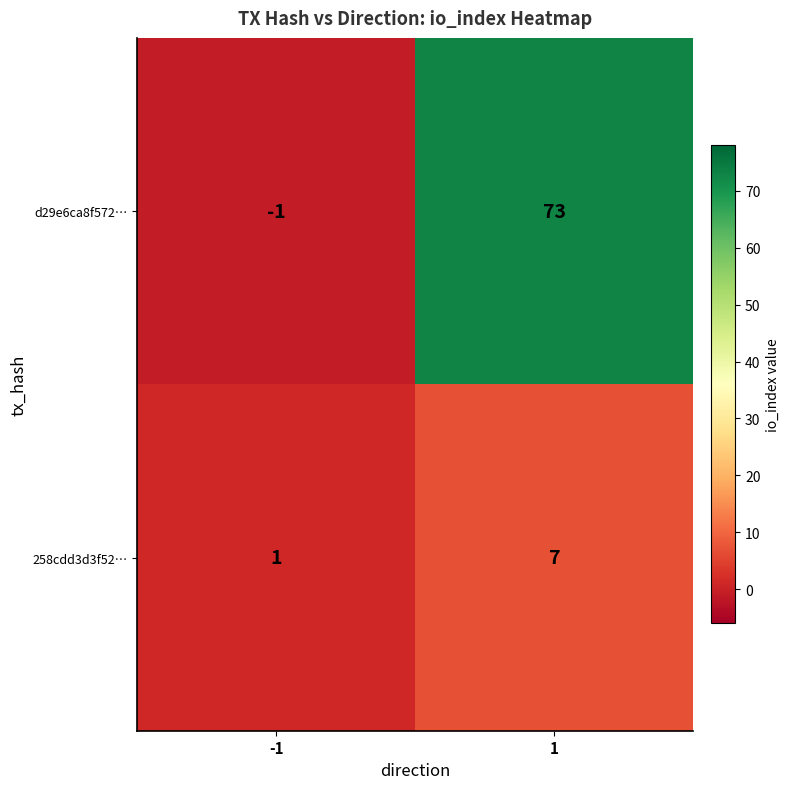

Rank the series by their average value, from highest to lowest.

d29e6ca8f572…, 258cdd3d3f52…